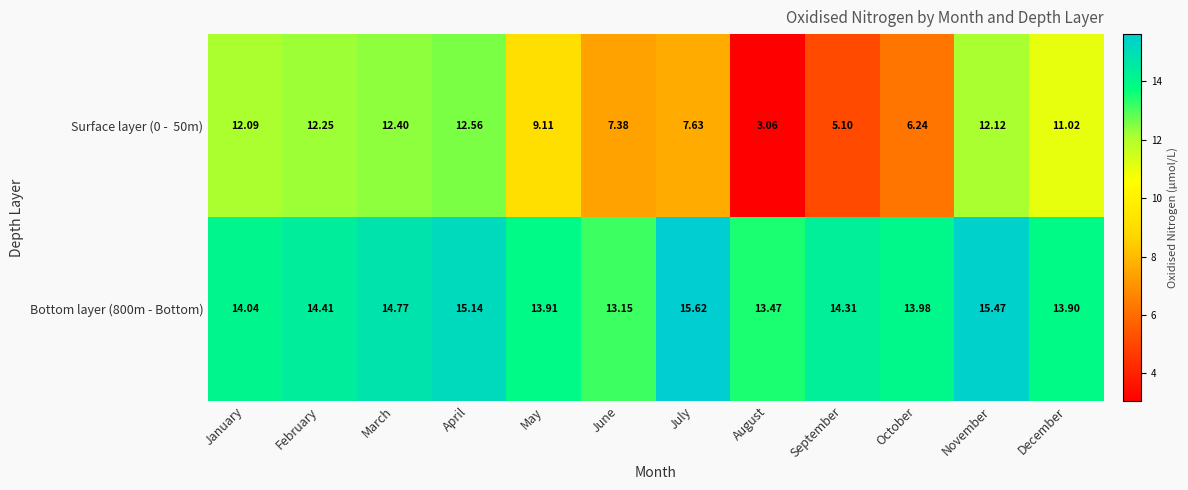

Which label corresponds to the largest value in the chart?

July